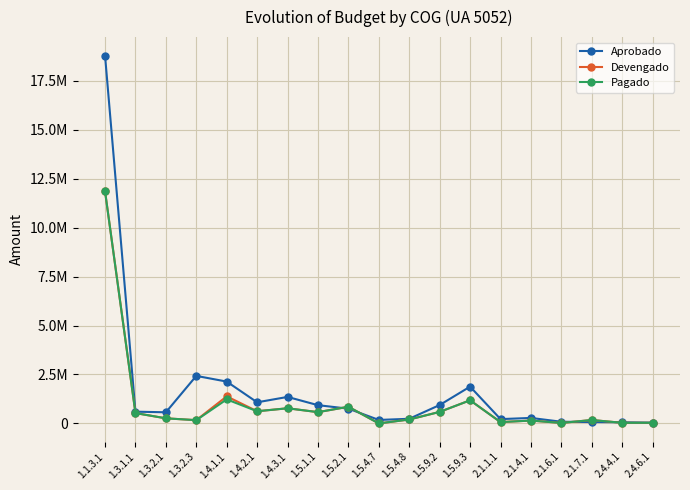

What is the sum of the Devengado values at 1.3.2.3 and 1.5.2.1?

1017289.1